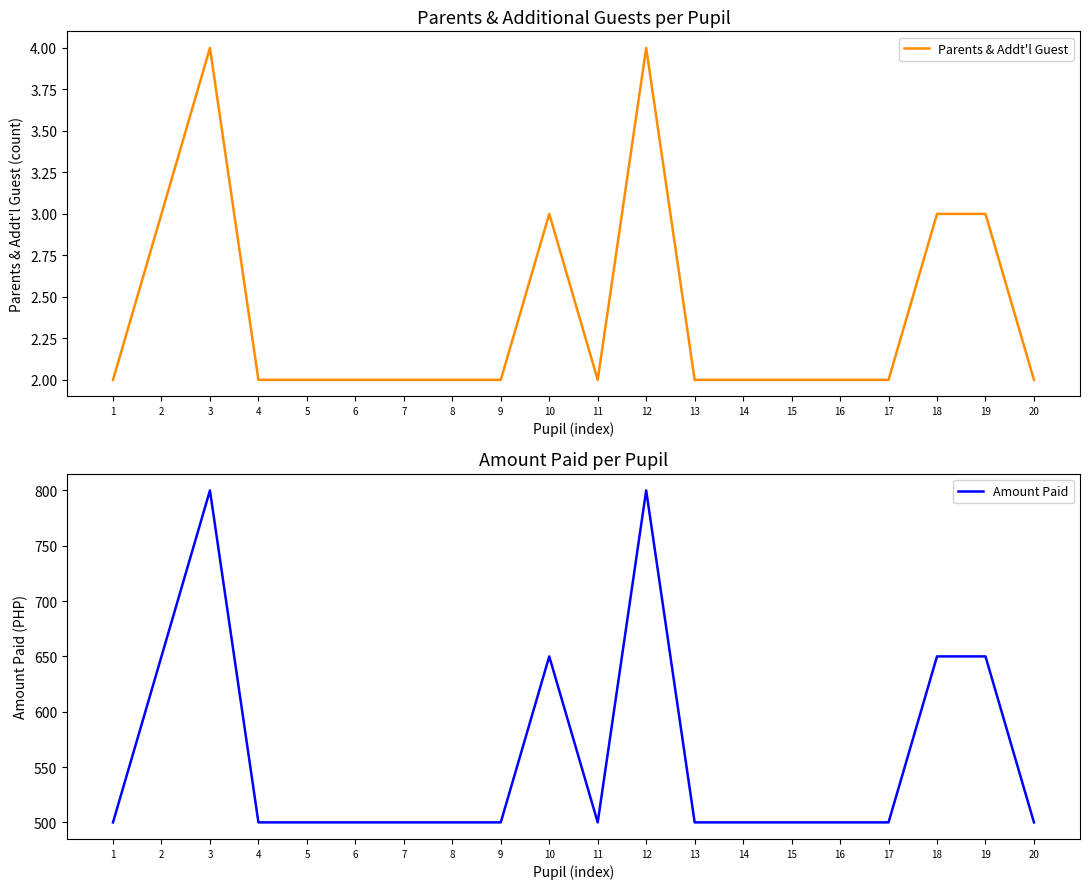

Which has a higher value, 1 or 9?

1